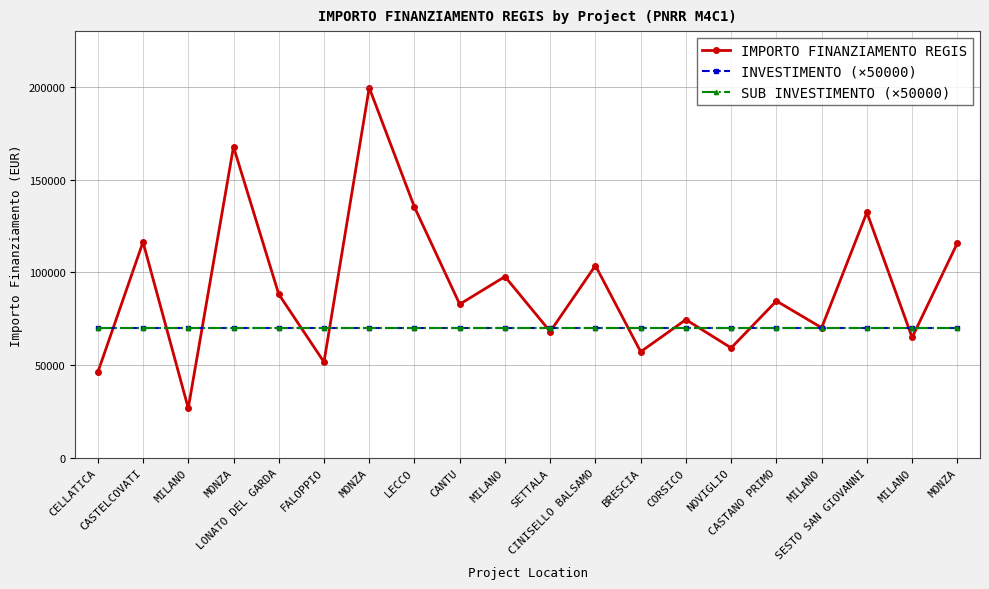

List the labels in order of SUB INVESTIMENTO (×50000) value, smallest first.

CELLATICA, CASTELCOVATI, MILANO, MONZA, LONATO DEL GARDA, FALOPPIO, MONZA, LECCO, CANTU, MILANO, SETTALA, CINISELLO BALSAMO, BRESCIA, CORSICO, NOVIGLIO, CASTANO PRIMO, MILANO, SESTO SAN GIOVANNI, MILANO, MONZA